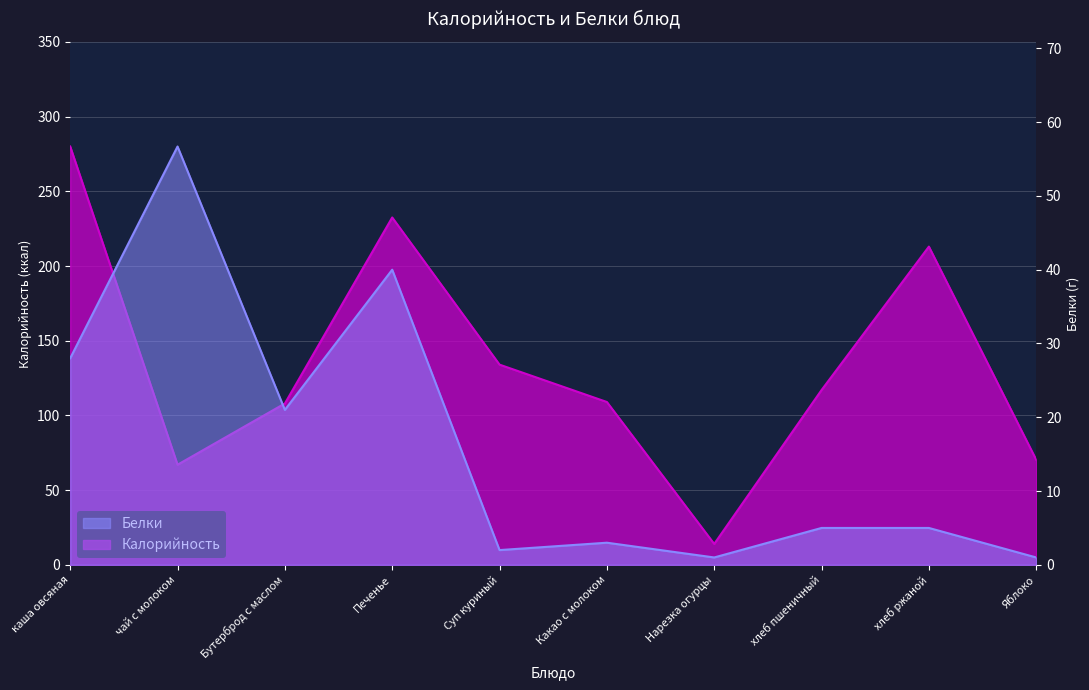

True or false: Белки has a value of 2.0 at Суп куриный.

True